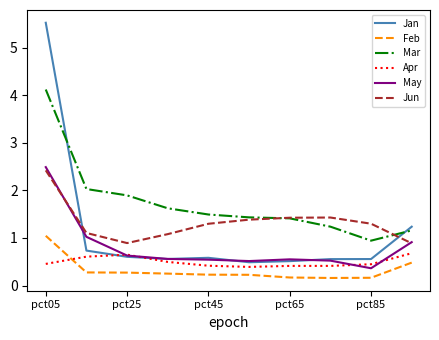

Which series has the largest range (max minus min)?

Jan